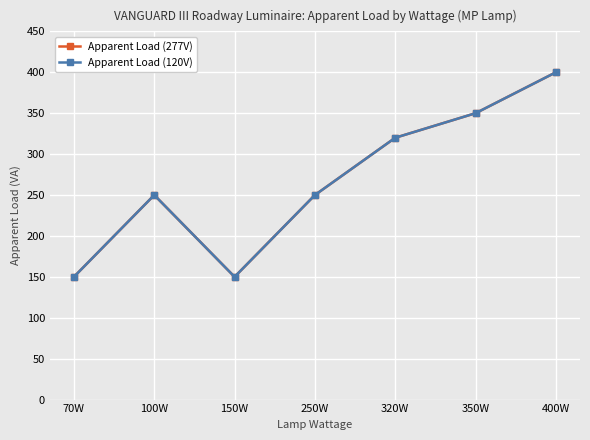

True or false: Apparent Load (277V) has more than 0 points higher than both neighbors.

True